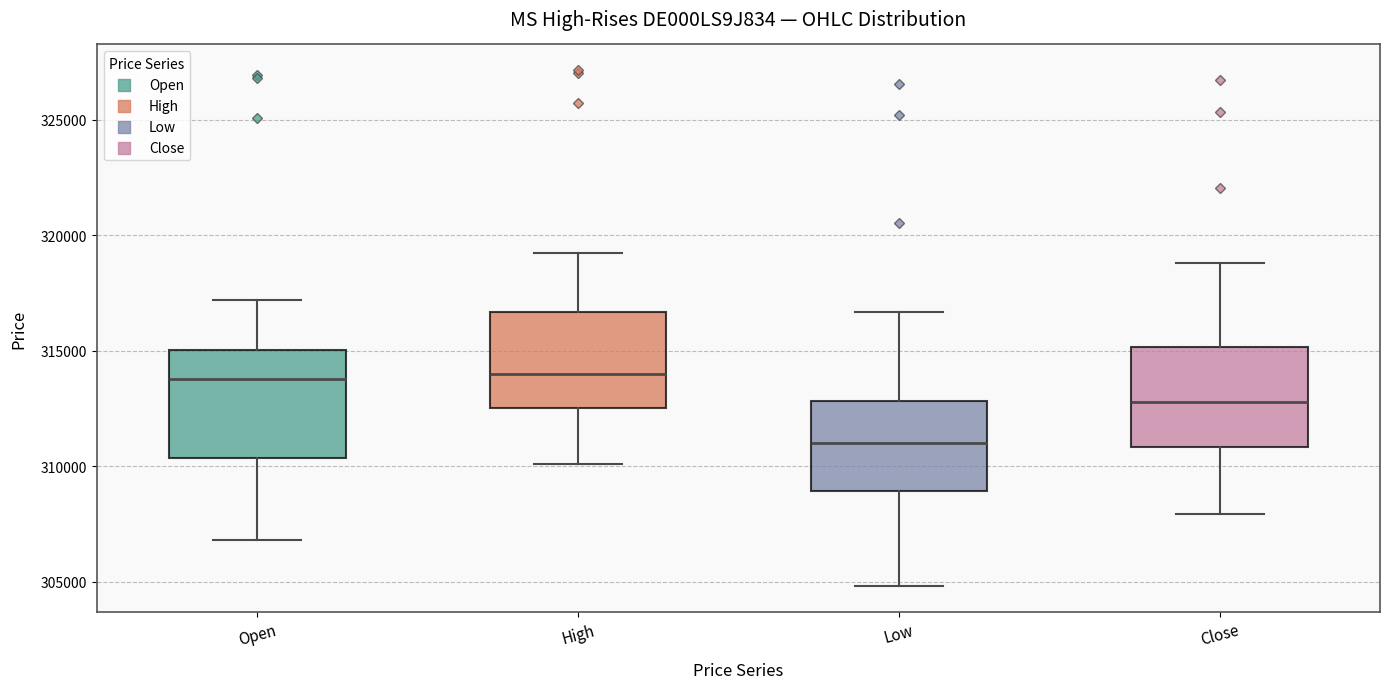

Which box has the lowest median line?

Low